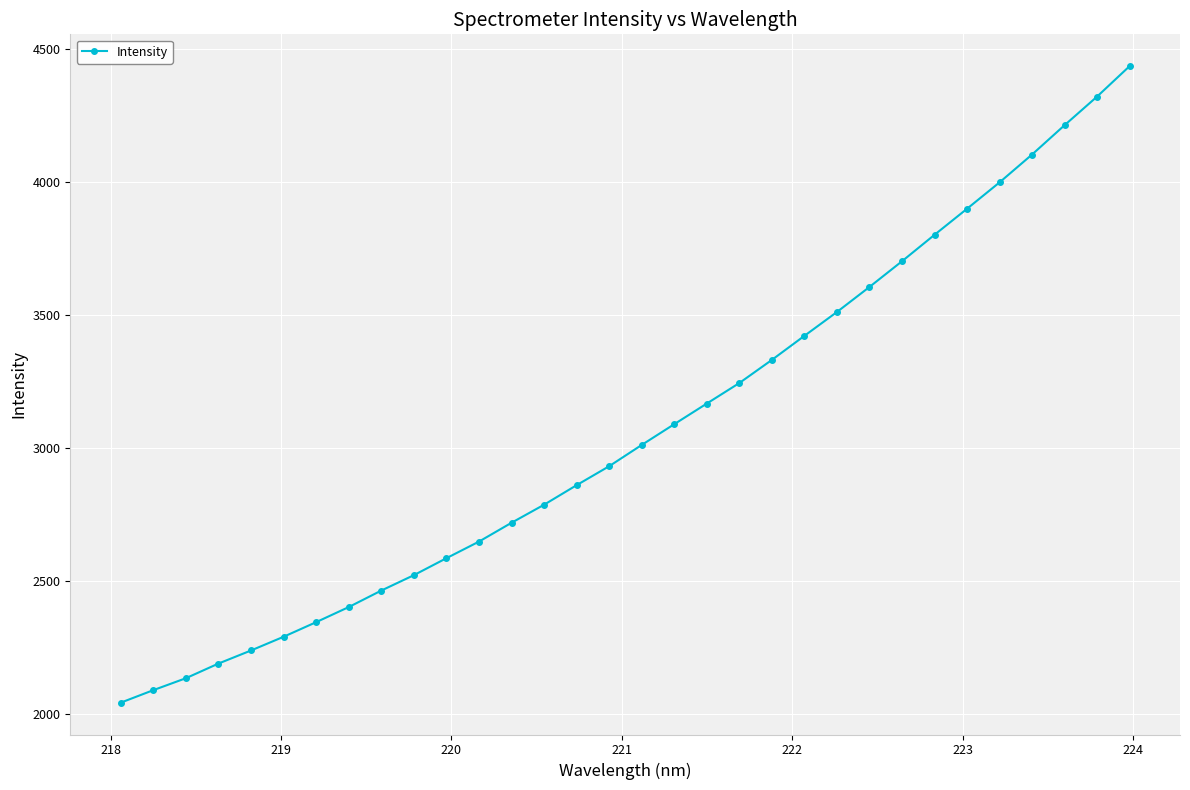

True or false: the data has more than 1 interior local peaks.

False